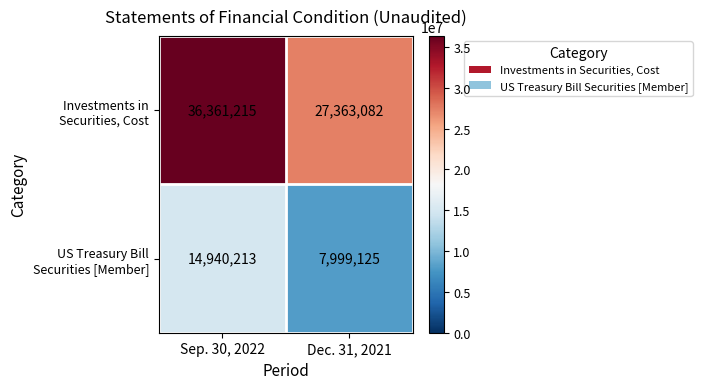

At which category is the sum across all series the highest?

Sep. 30, 2022